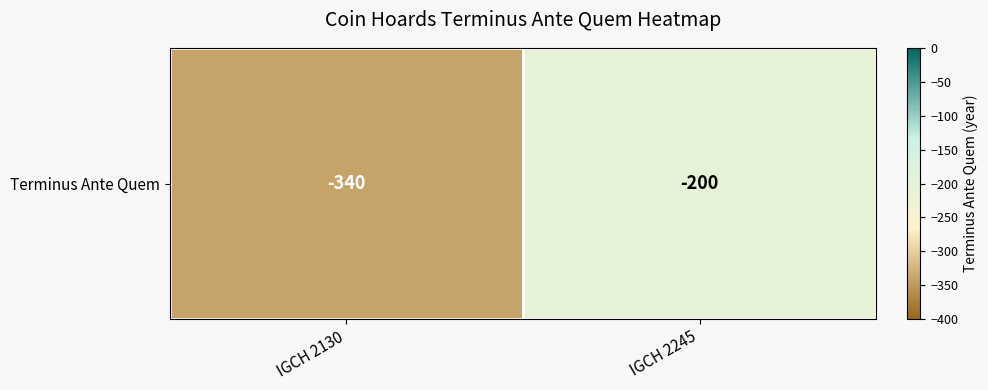

What is the difference between the maximum and minimum values?

140